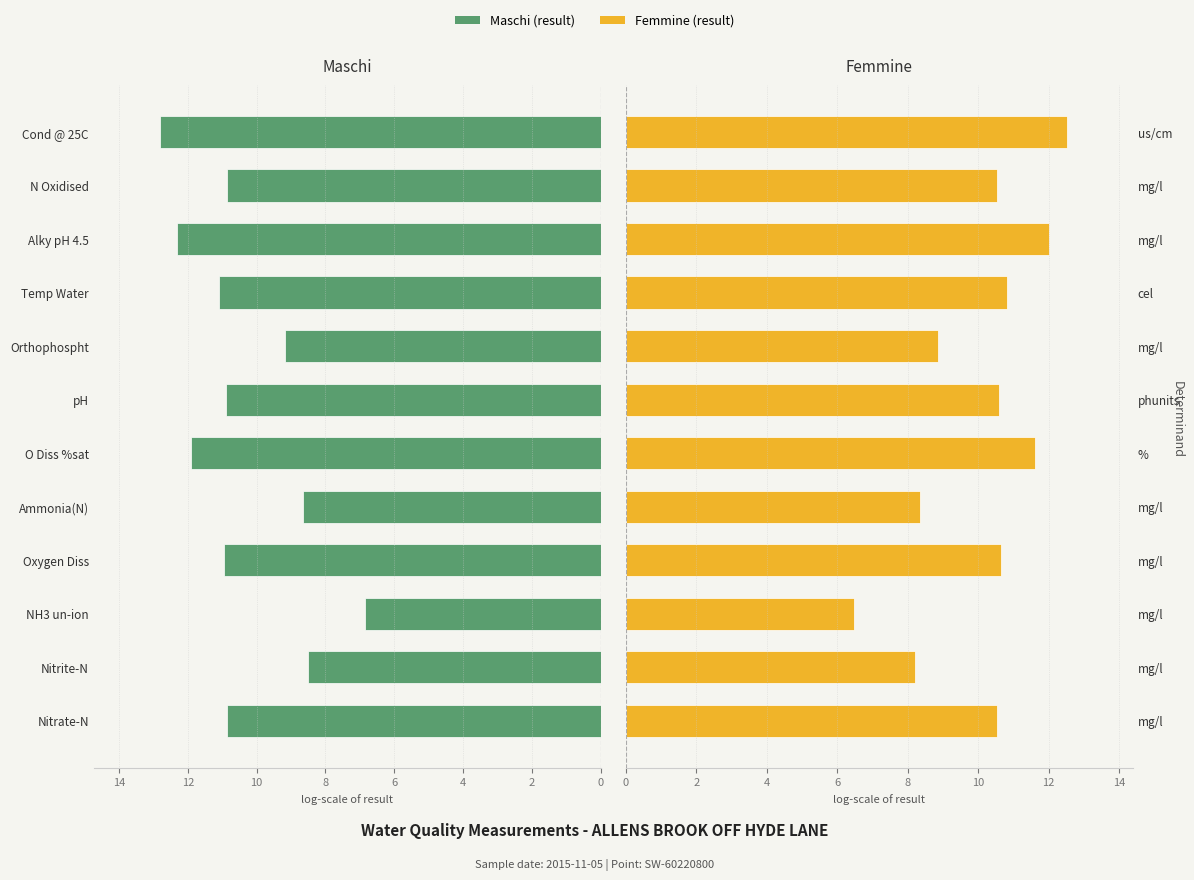

How many bars are there in total?

24